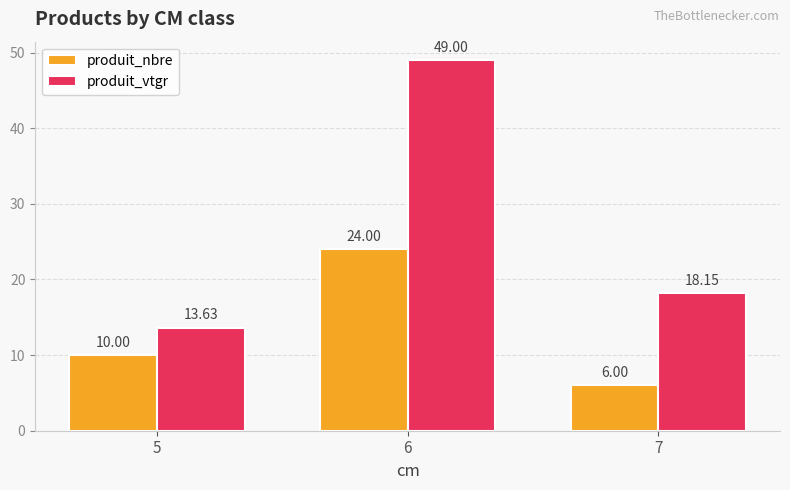

What is the highest value of the produit_nbre series?

24.0